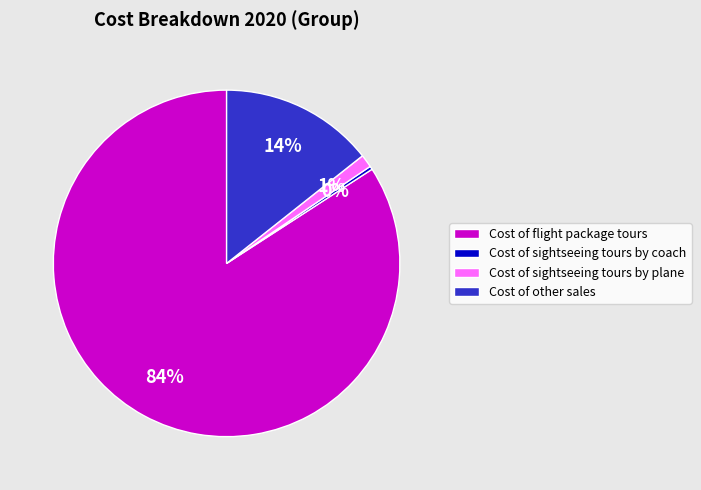

How many segments does this pie chart have?

4